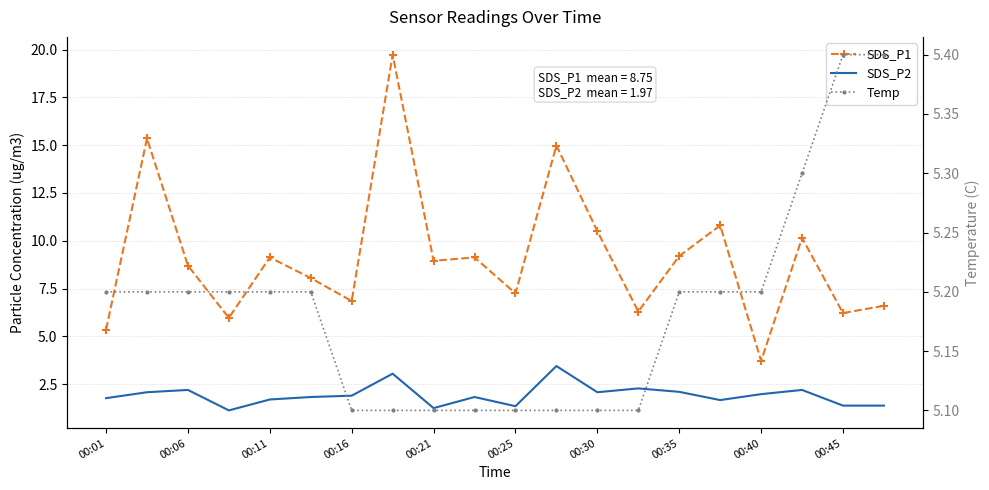

At 13, list the series in order from largest to smallest.

SDS_P1, Temp, SDS_P2